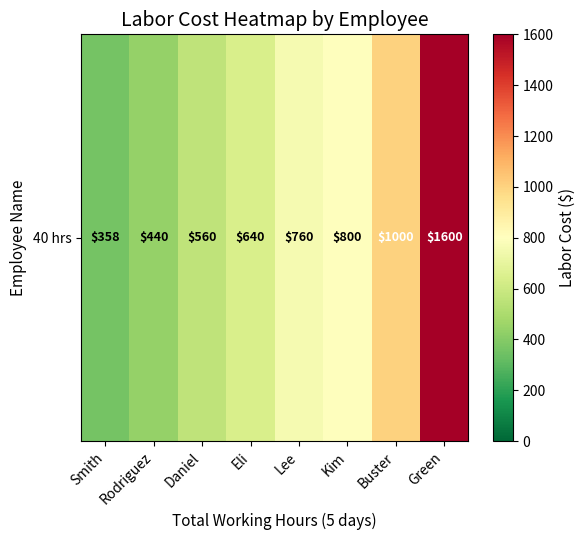

Between Rodriguez and Eli, which is larger?

Eli